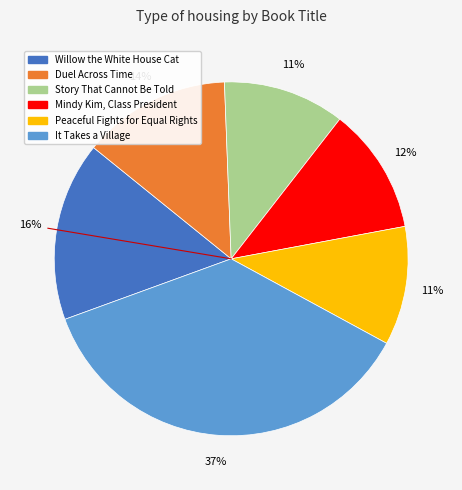

The Mindy Kim, Class President slice represents 12% of the pie. True or false?

True